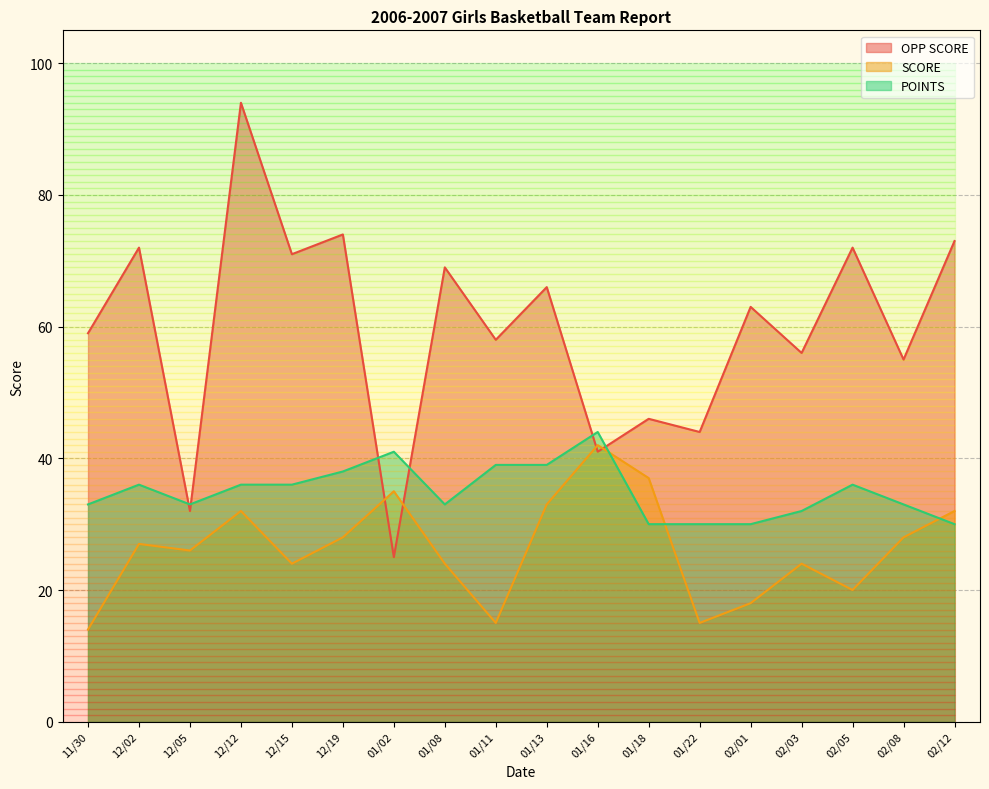

Reading left to right, extract all data points from this chart.

OPP SCORE: 11/30=59	12/02=72	12/05=32	12/12=94	12/15=71	12/19=74	01/02=25	01/08=69	01/11=58	01/13=66	01/16=41	01/18=46	01/22=44	02/01=63	02/03=56	02/05=72	02/08=55	02/12=73
SCORE: 11/30=14	12/02=27	12/05=26	12/12=32	12/15=24	12/19=28	01/02=35	01/08=24	01/11=15	01/13=33	01/16=42	01/18=37	01/22=15	02/01=18	02/03=24	02/05=20	02/08=28	02/12=32
POINTS: 11/30=33	12/02=36	12/05=33	12/12=36	12/15=36	12/19=38	01/02=41	01/08=33	01/11=39	01/13=39	01/16=44	01/18=30	01/22=30	02/01=30	02/03=32	02/05=36	02/08=33	02/12=30